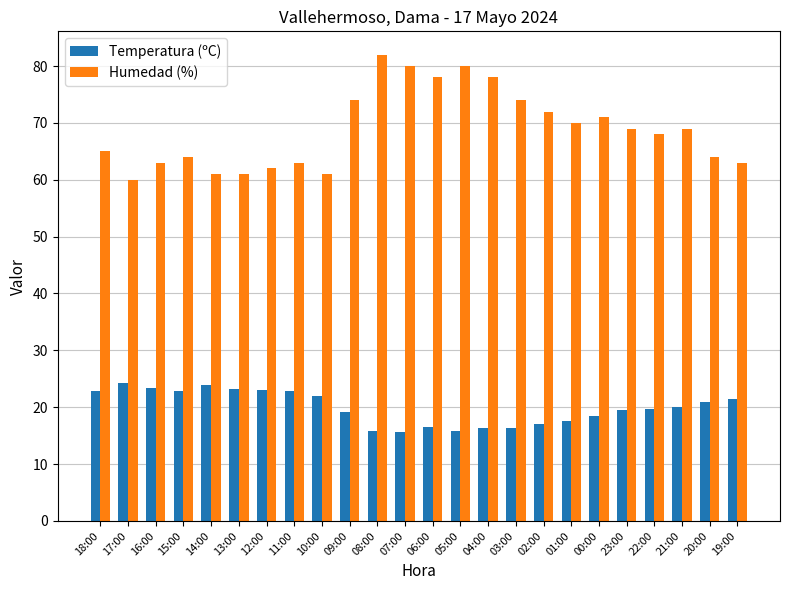

What is the total value across all series at 12:00?

85.1